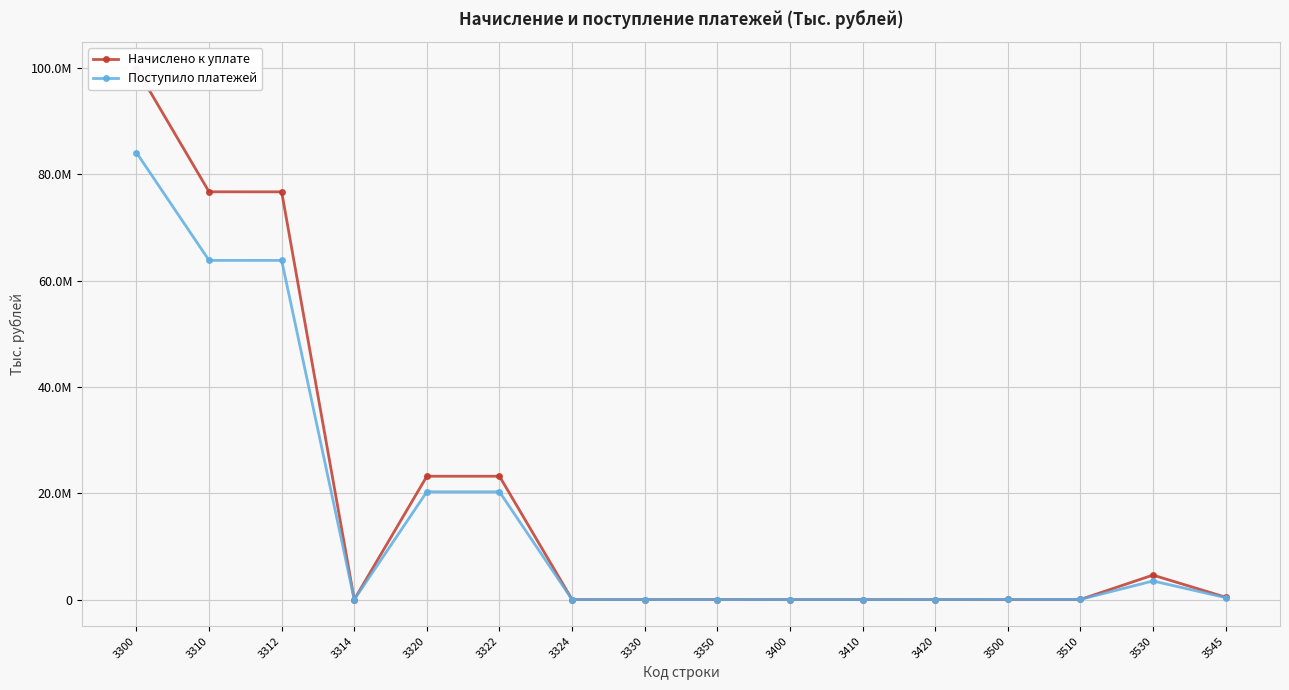

Does the chart display data point markers on the line(s)?

Yes